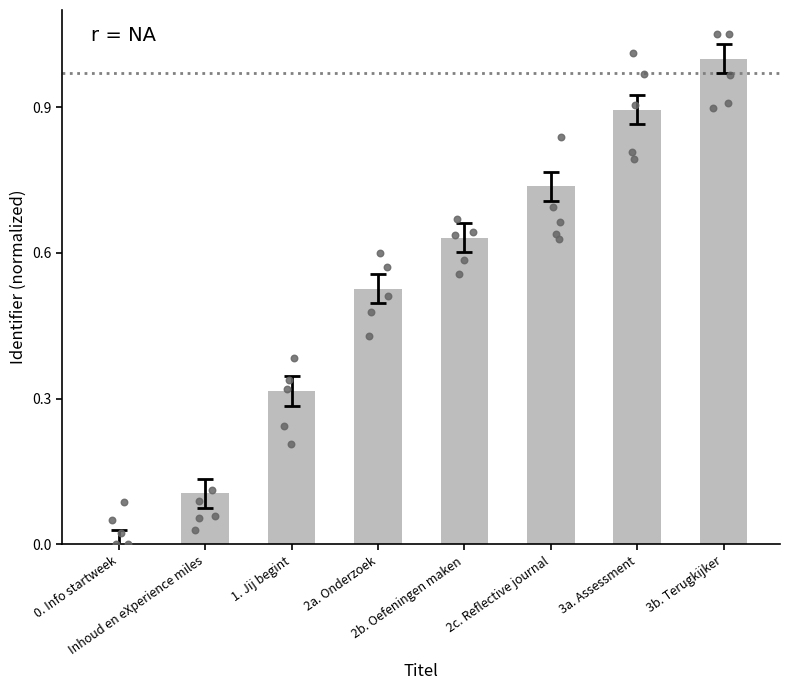

Between 0. Info startweek and 3a. Assessment, which is larger?

3a. Assessment